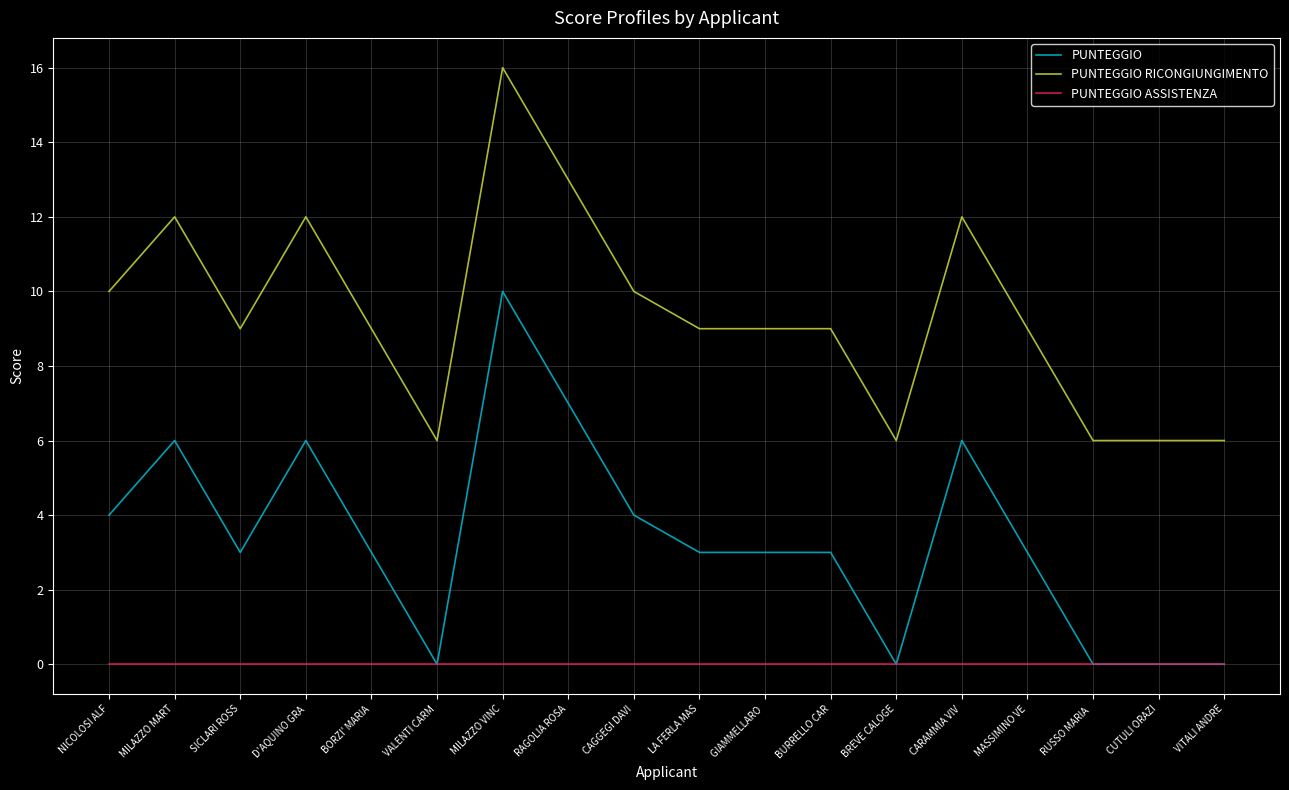

Reading left to right, extract all data points from this chart.

PUNTEGGIO: 4	6	3	6	3	0	10	7	4	3	3	3	0	6	3	0	0	0
PUNTEGGIO RICONGIUNGIMENTO: 10	12	9	12	9	6	16	13	10	9	9	9	6	12	9	6	6	6
PUNTEGGIO ASSISTENZA: 0	0	0	0	0	0	0	0	0	0	0	0	0	0	0	0	0	0